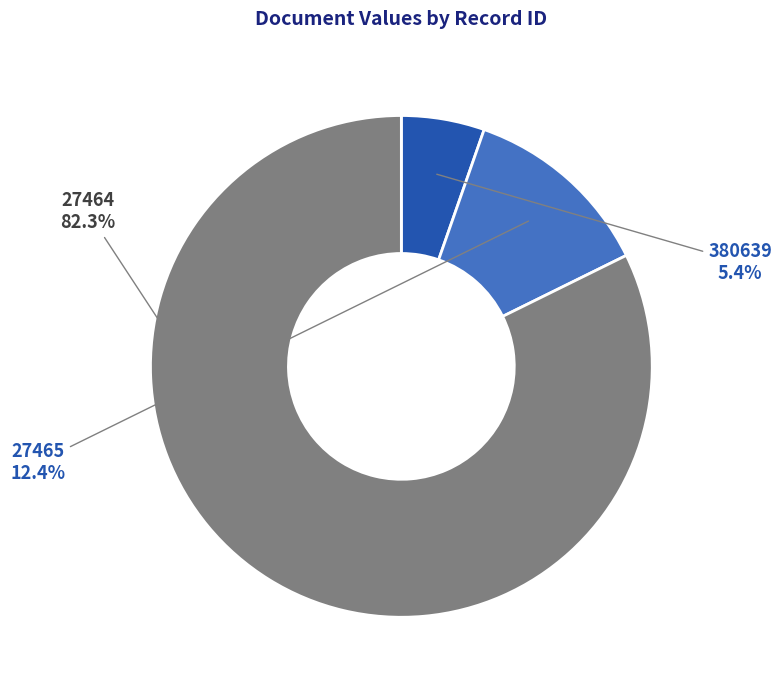

To the nearest percent, what is the difference between the largest and smallest slice percentages?

77%